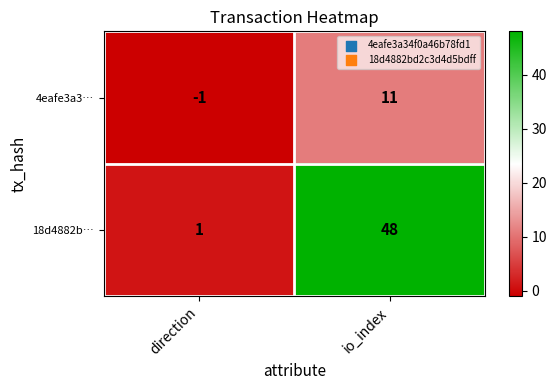

Which category has the highest value in the 4eafe3a3… series?

io_index